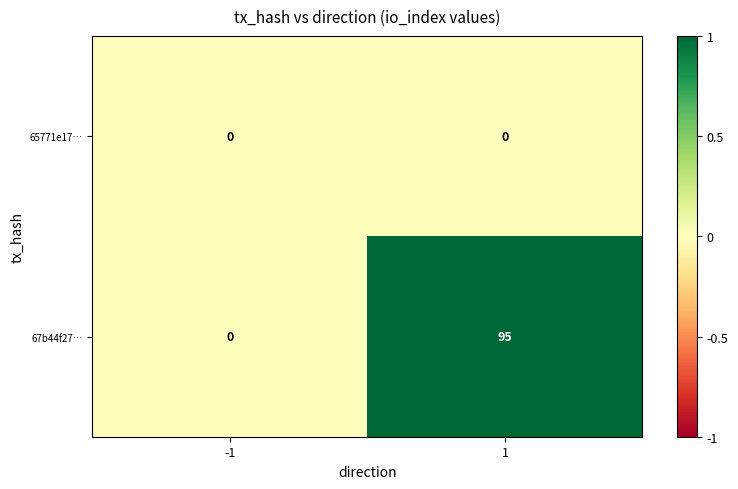

Reading left to right, transcribe all the data shown in this chart.

65771e17…: 0	0
67b44f27…: 0	95